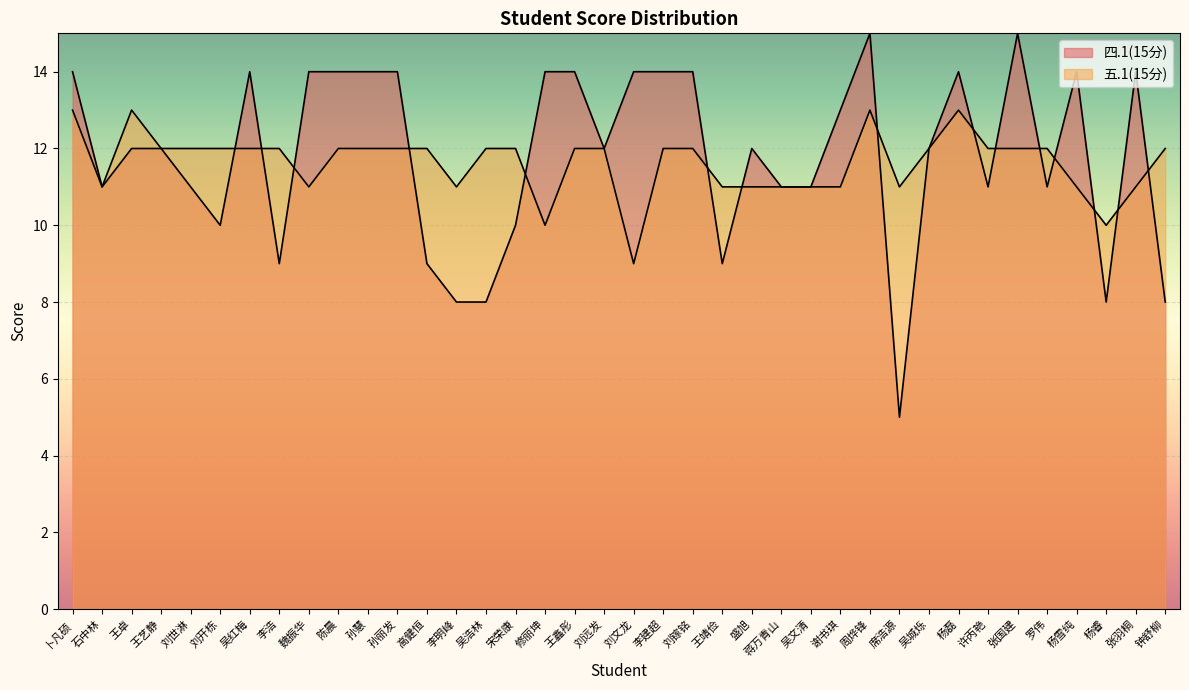

Does the chart display data point markers on the line(s)?

No